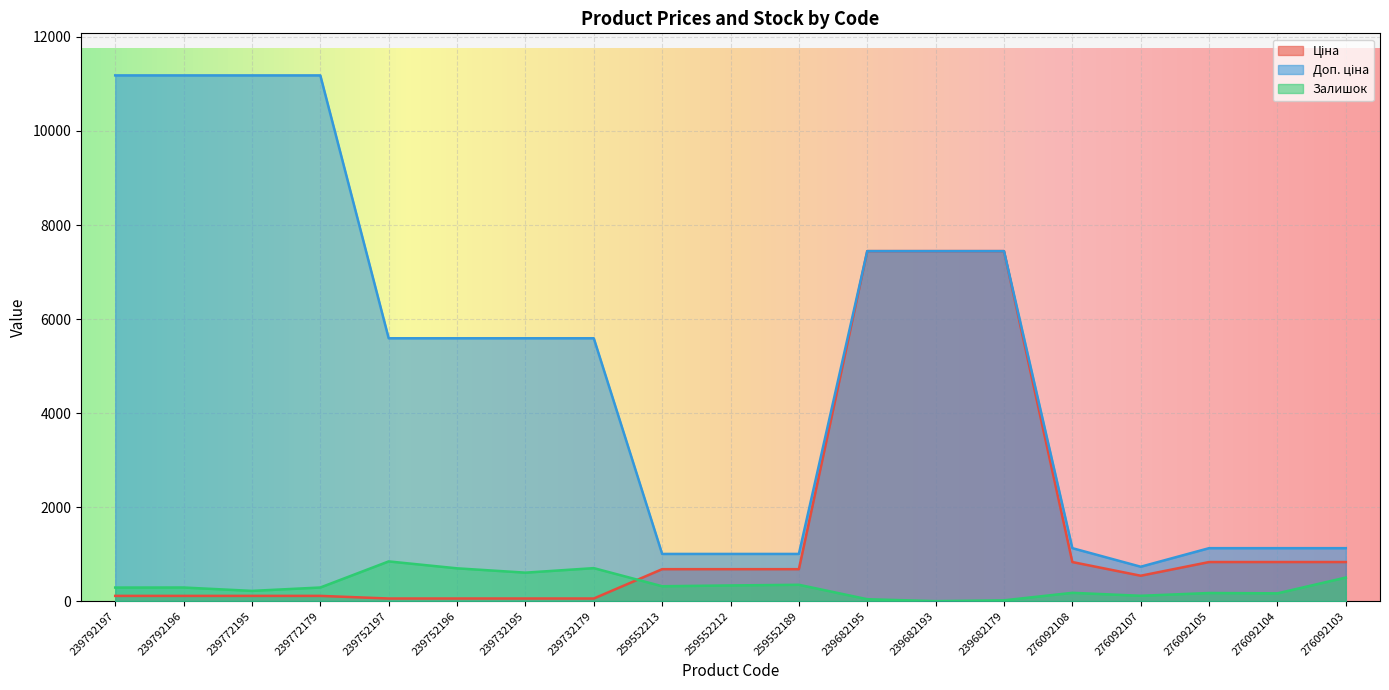

Reading right to left, what are all the values shown in this chart?

Ціна: 831.5	831.5	831.5	540.5	831.5	7444.6	7444.6	7444.6	679.8	679.8	679.8	55.9	55.9	55.9	55.9	111.8	111.8	111.8	111.8
Доп. ціна: 1126.7	1126.7	1126.7	732.0	1126.7	7444.6	7444.6	7444.6	1004.1	1004.1	1004.1	5591.0	5591.0	5591.0	5591.0	11182.0	11182.0	11182.0	11182.0
Залишок: 502.0	166.0	173.0	114.0	177.0	17.0	0.0	41.0	348.0	334.0	317.0	702.0	606.0	698.0	845.0	290.0	218.0	290.0	289.0